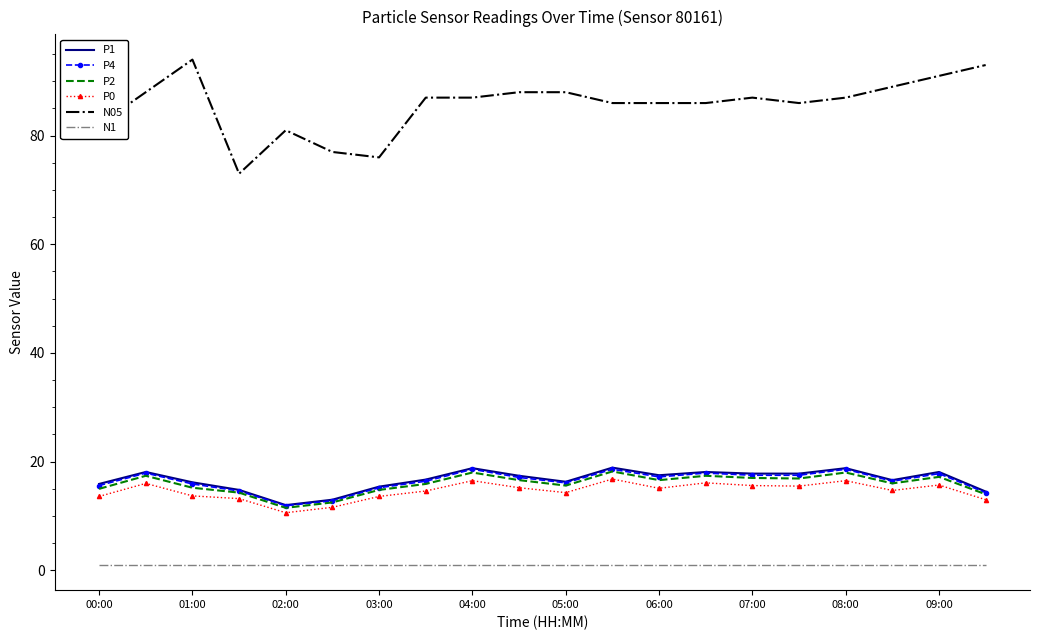

True or false: P1 and N05 cross at least once.

False